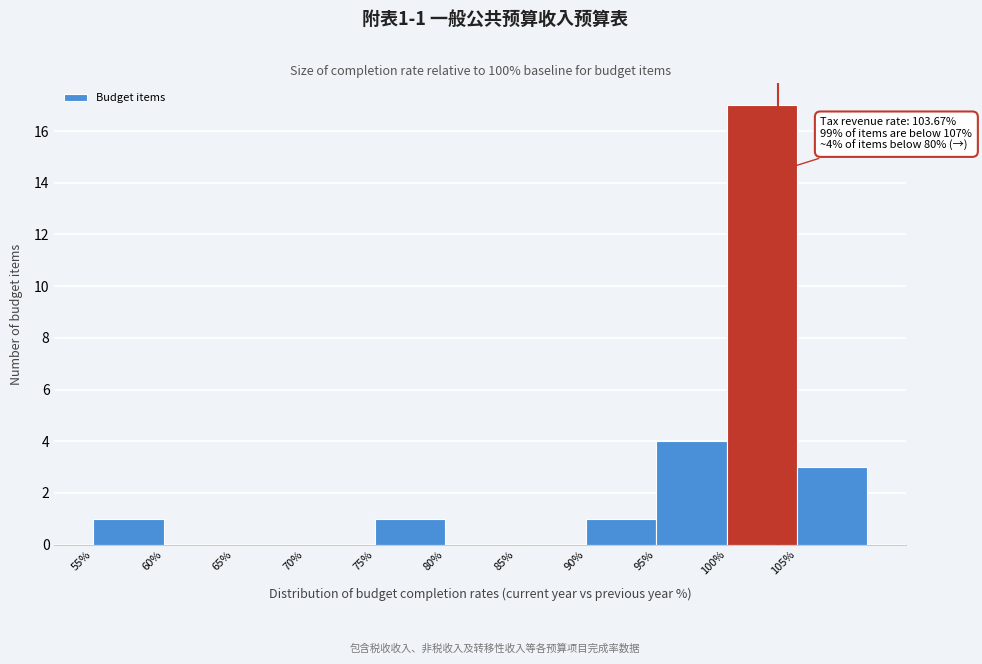

Over which range of the x-axis is the bar tallest?

100 to 105